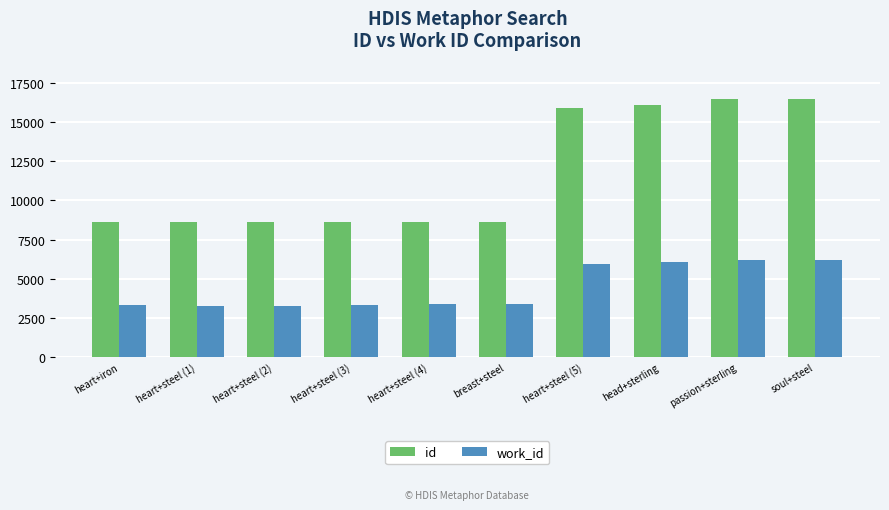

At heart+steel (1), list the series in order from smallest to largest.

work_id, id